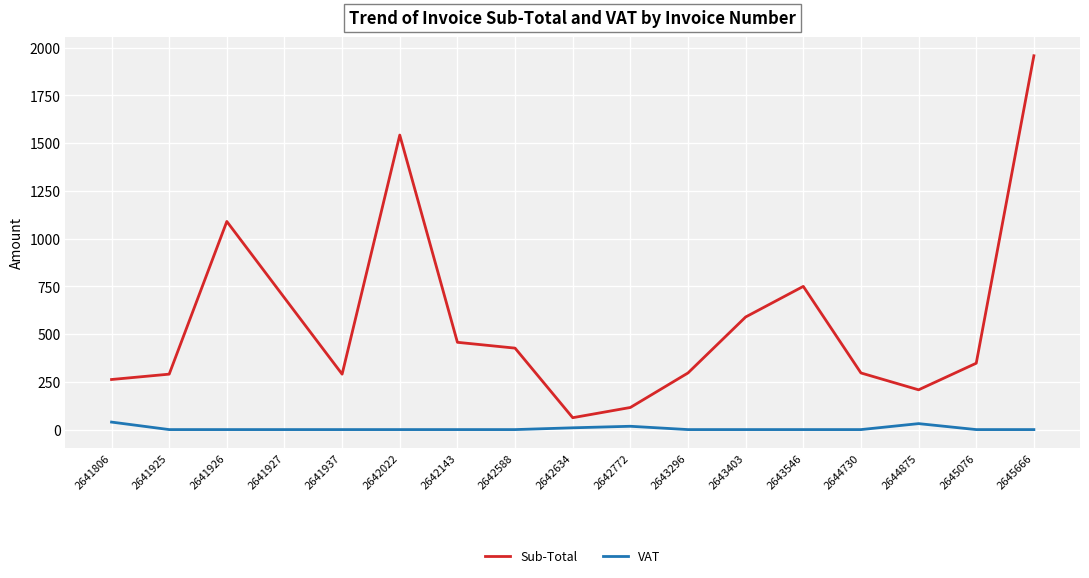

The value of Sub-Total at 2641925 is 290.2. True or false?

True